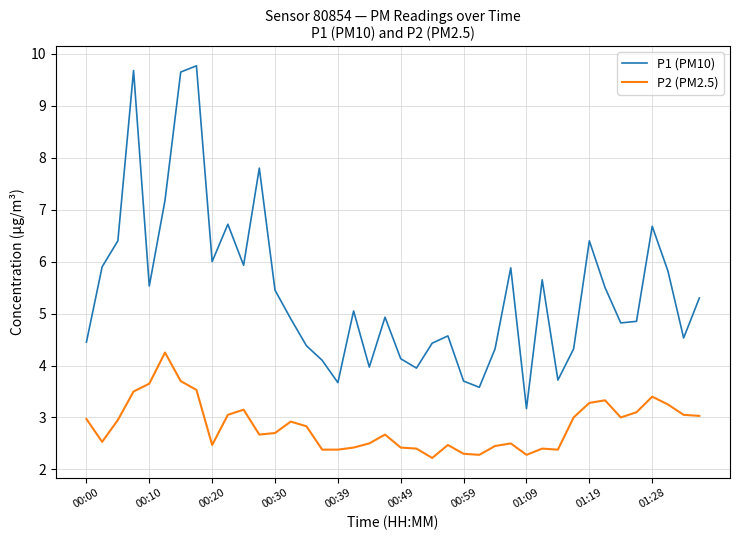

True or false: P2 (PM2.5) and P1 (PM10) intersect in this chart.

False